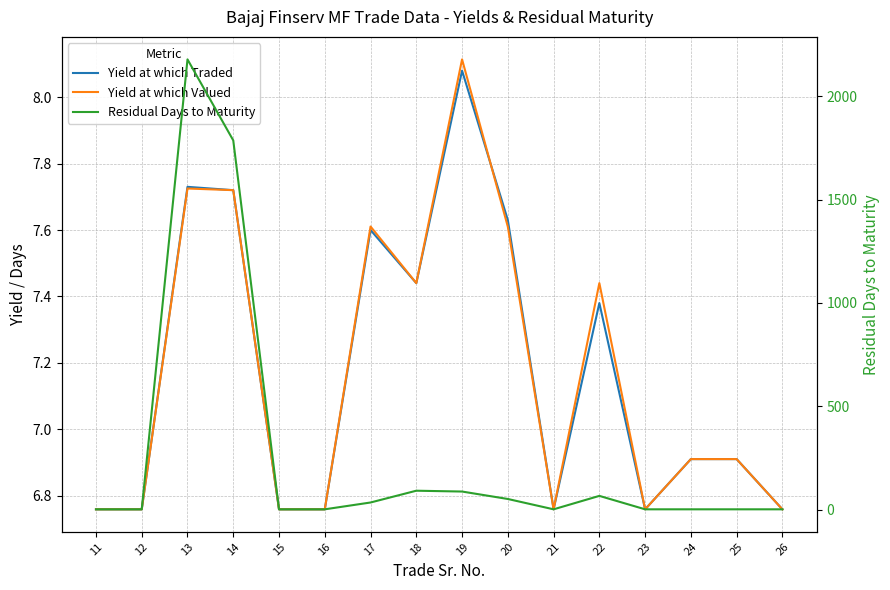

What is the value of the Residual Days to Maturity point at the 15th from the left?

1.0